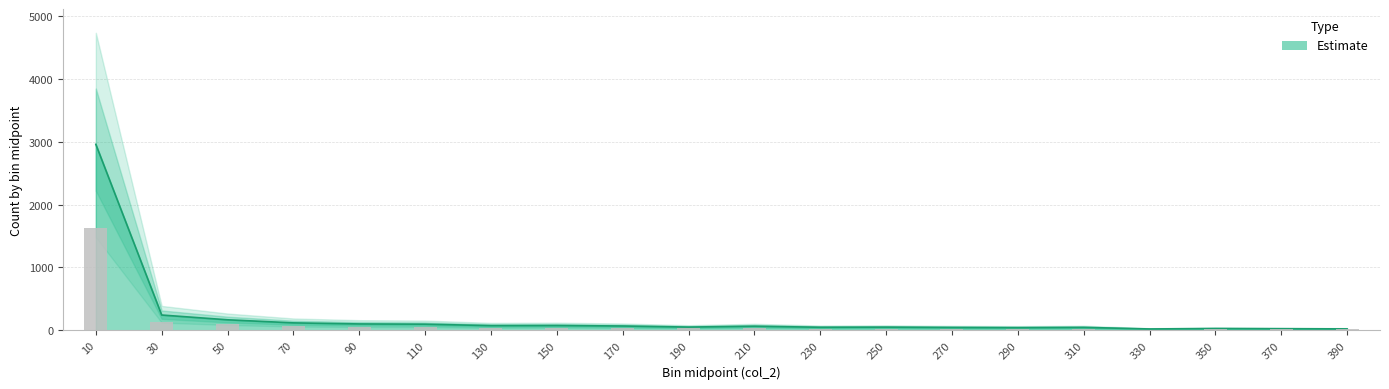

What is the sum of all values?

4330